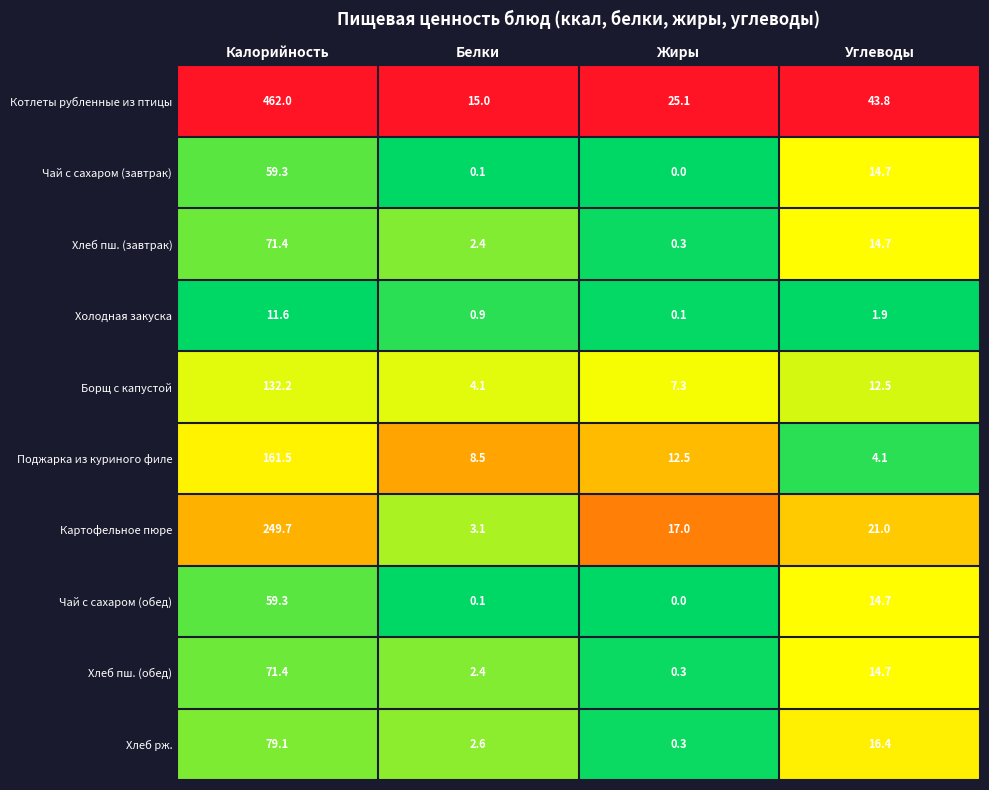

What is the approximate value of Картофельное пюре at Калорийность?

249.7